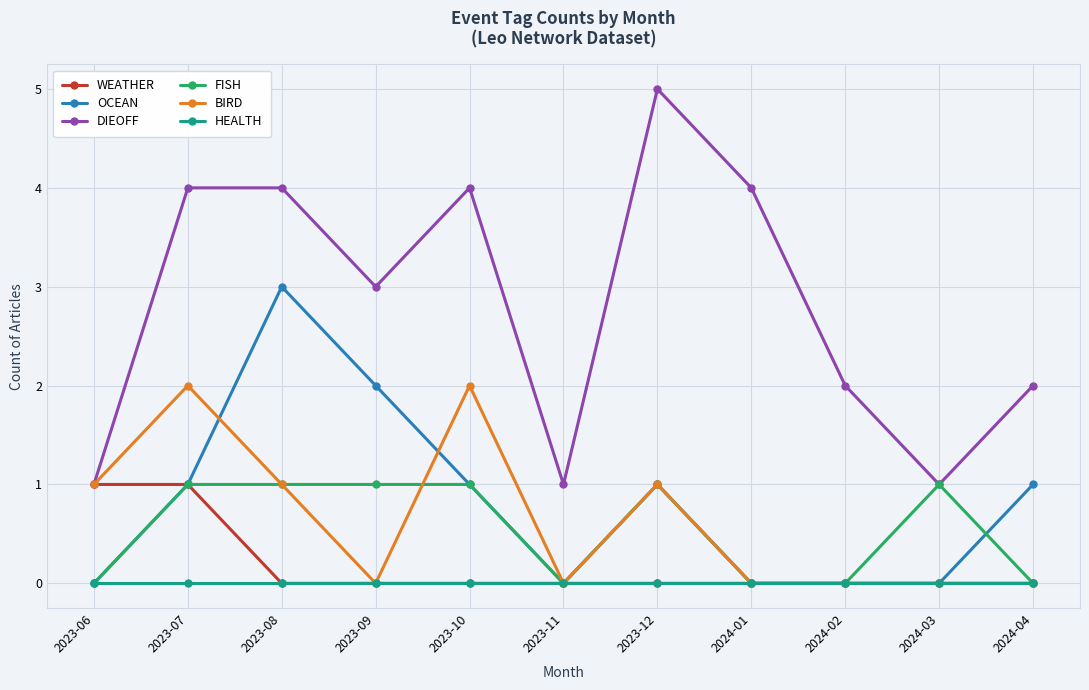

What is the maximum value for DIEOFF?

5